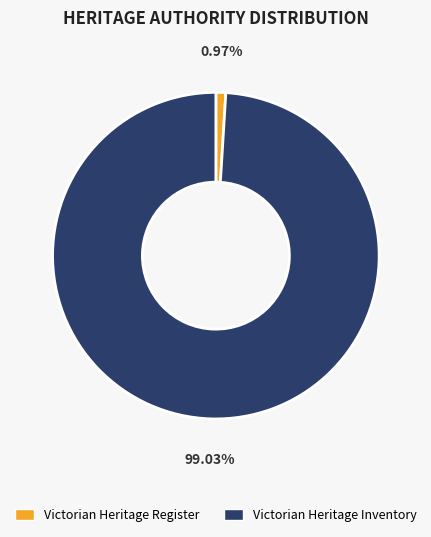

Between Victorian Heritage Inventory and Victorian Heritage Register, which is larger?

Victorian Heritage Inventory